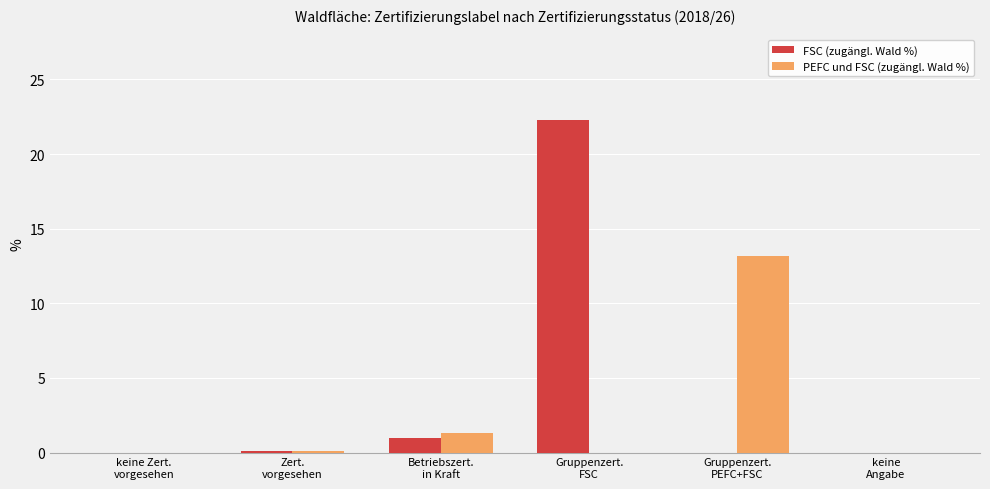

How many categories are shown in the chart?

6